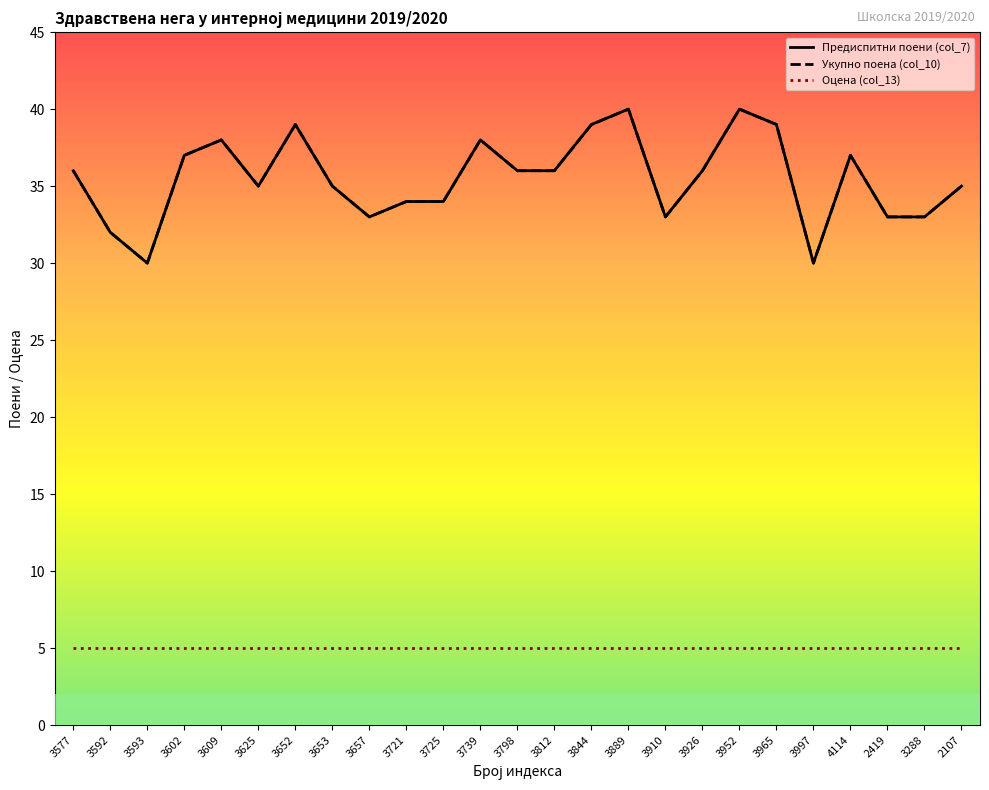

Between 3653 and 3609, which is larger?

3609